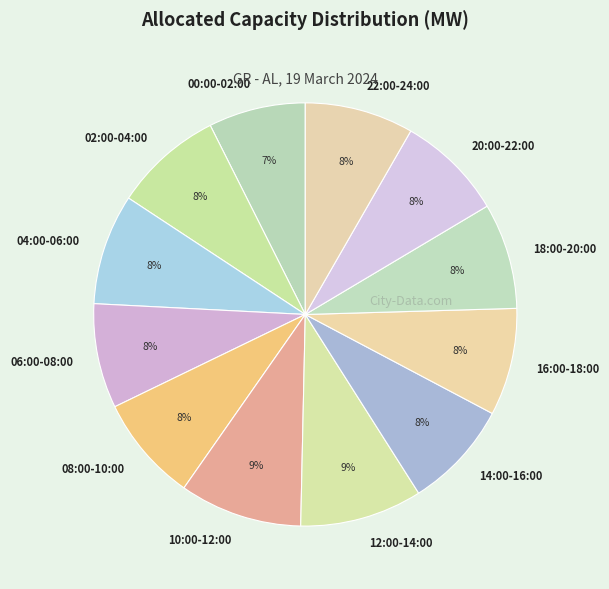

The 04:00-06:00 slice represents 2% of the pie. True or false?

False